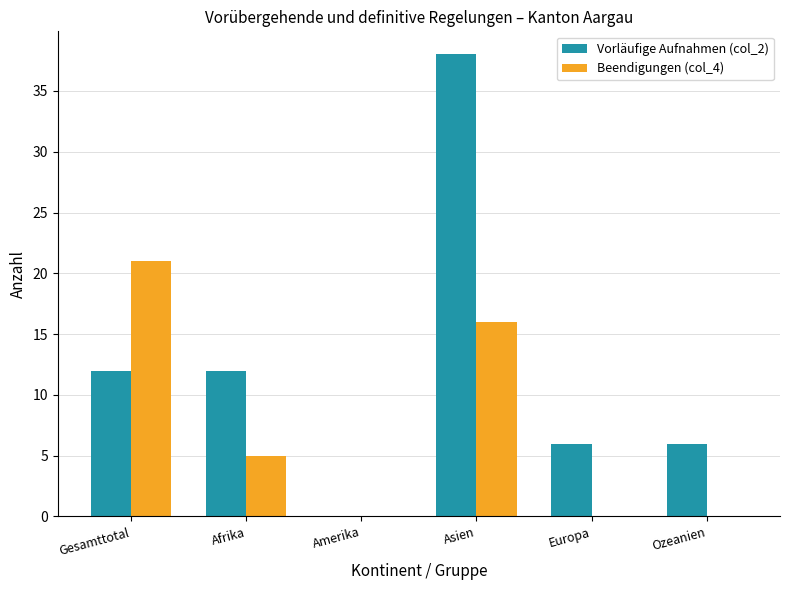

How many positive values does the Vorläufige Aufnahmen (col_2) series have?

5